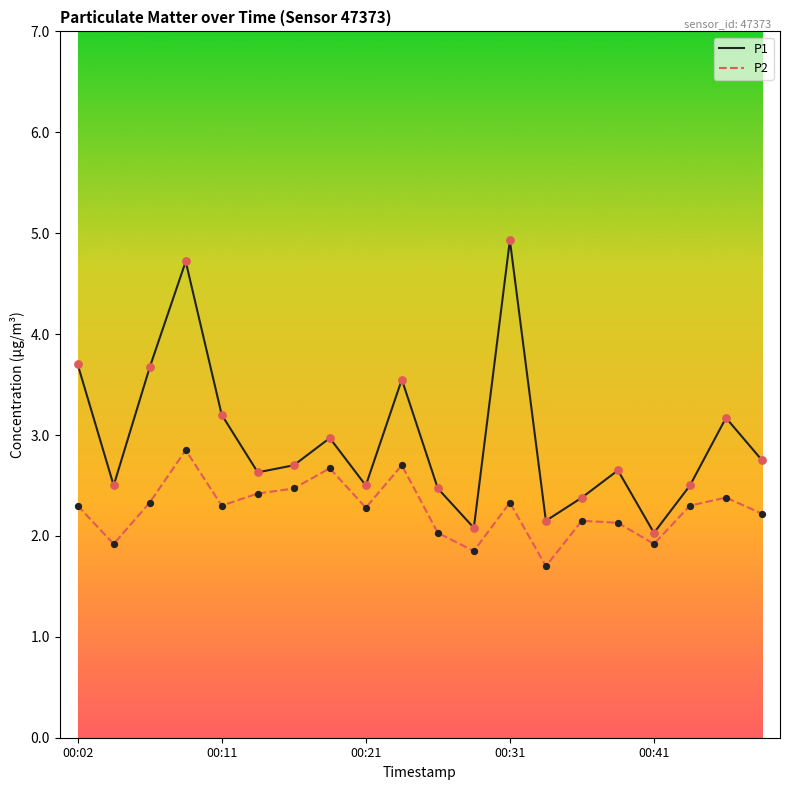

Which series has the largest total across all categories?

P1